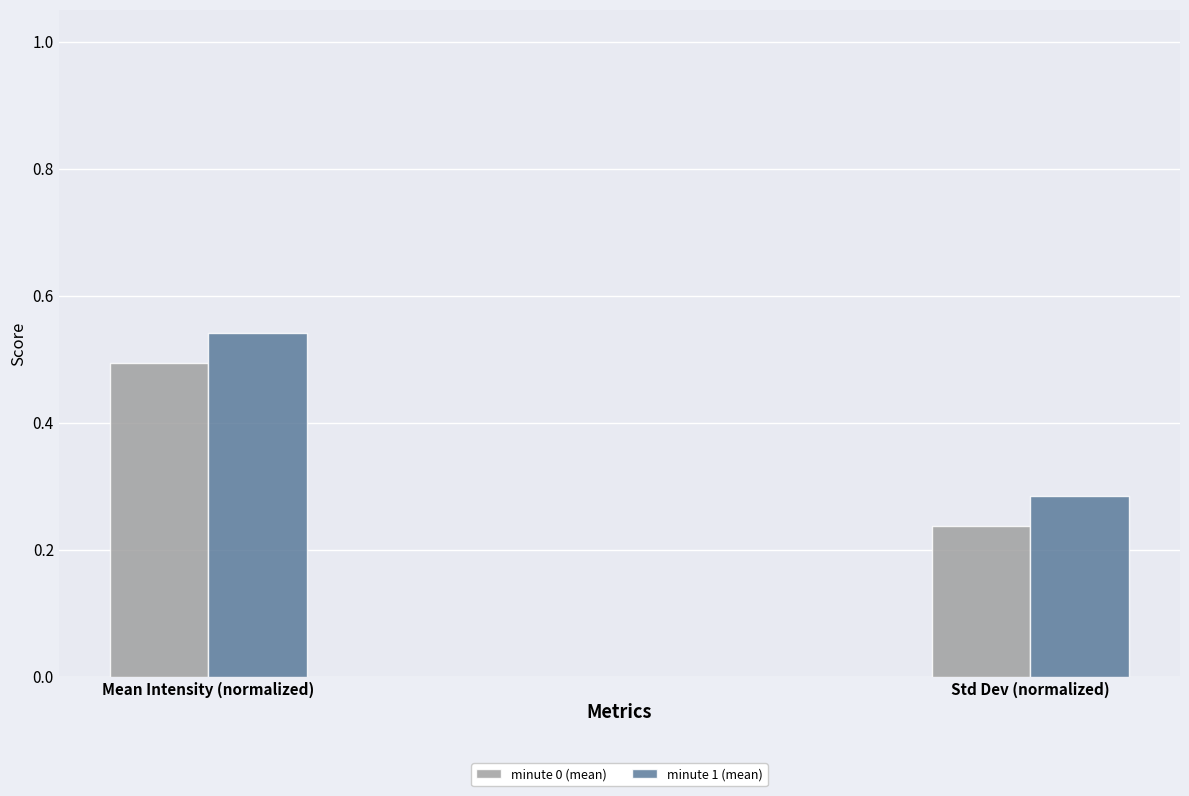

Rank the series by their average value, from highest to lowest.

minute 1 (mean), minute 0 (mean)